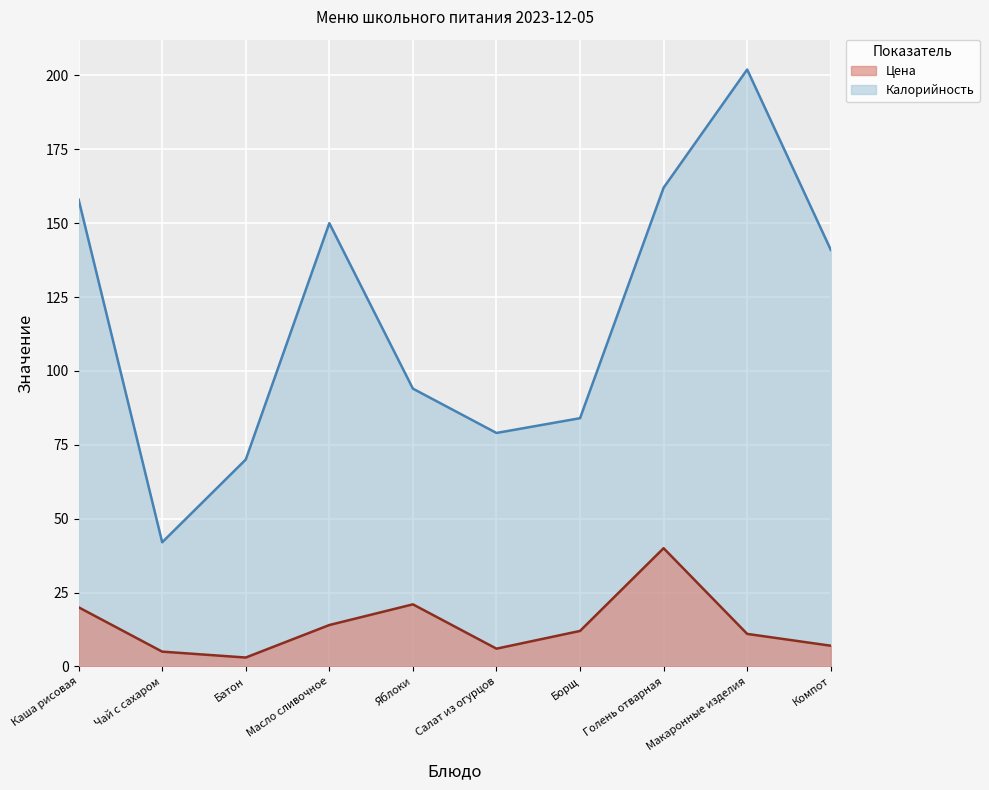

True or false: Цена and Калорийность cross at least once.

False